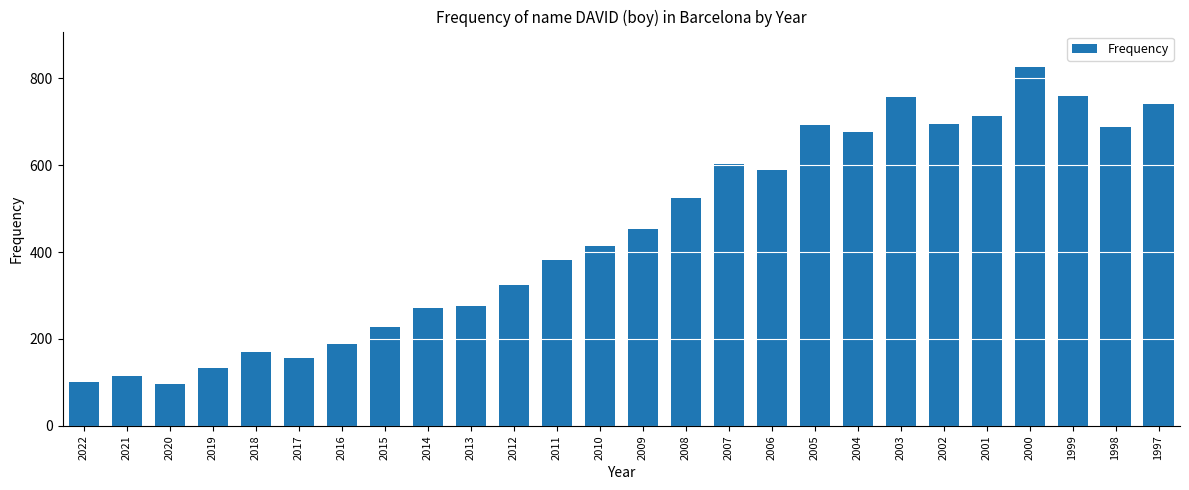

The value at 1999 is 759. True or false?

True